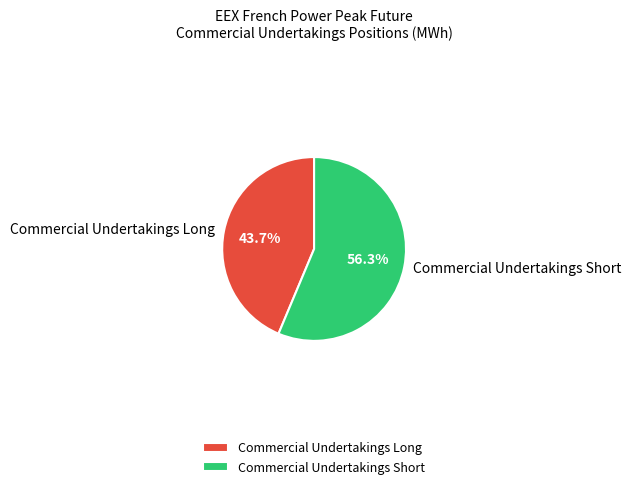

Count the number of slices in the pie.

2